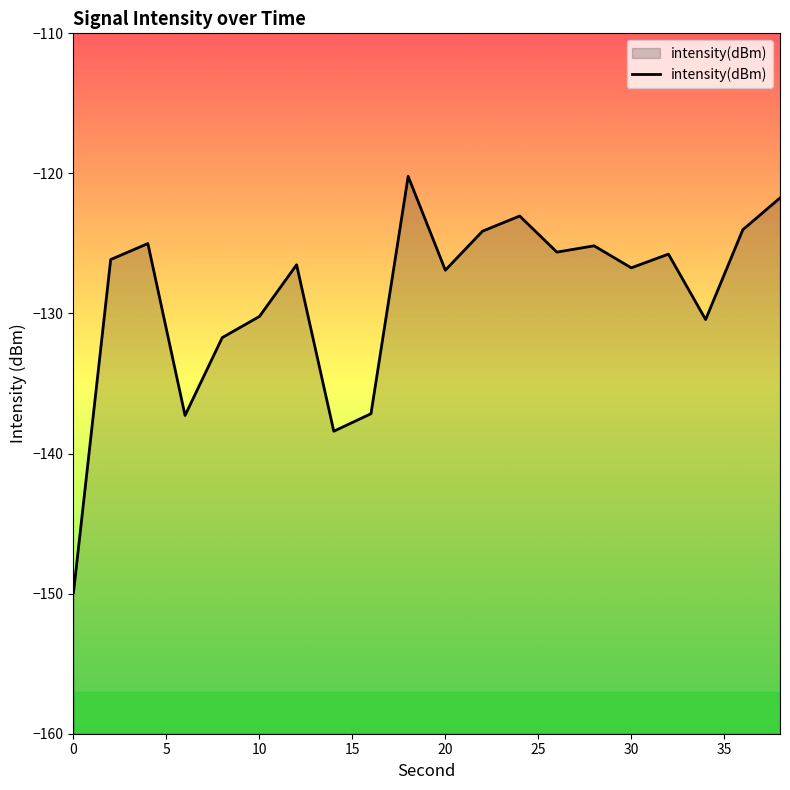

What is the maximum value shown in the chart?

-120.2